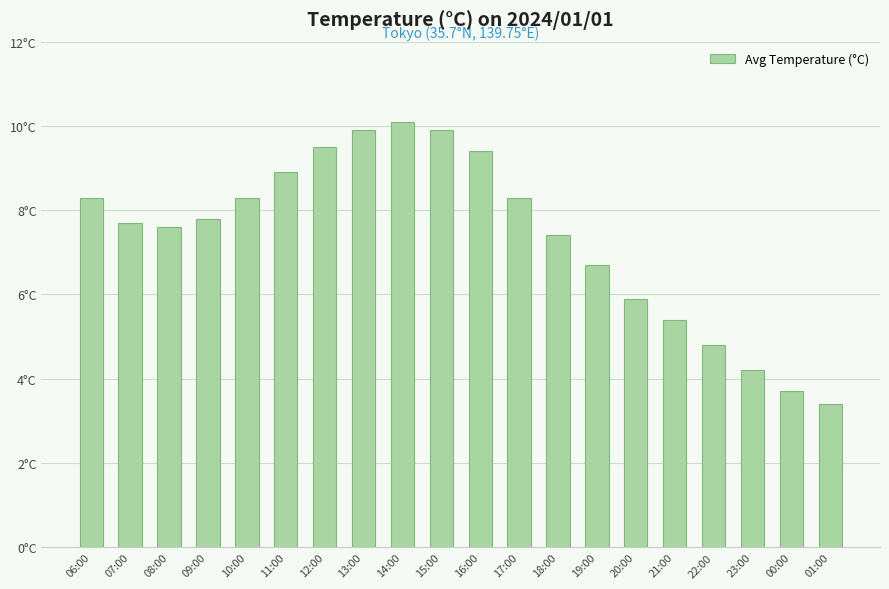

Are the bars horizontal?

No